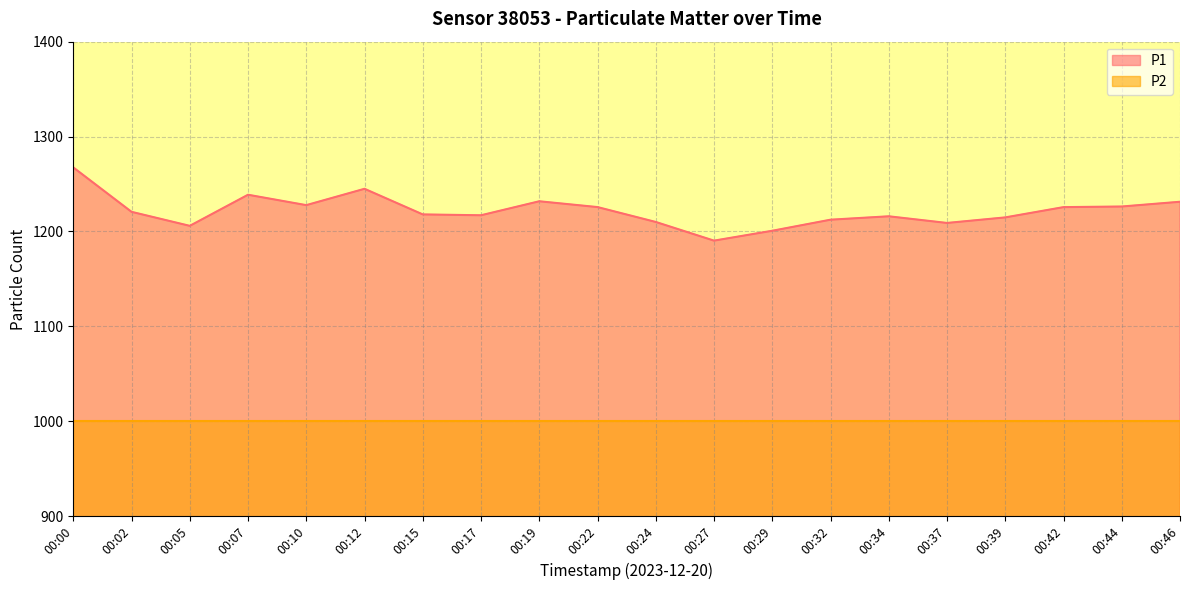

Between 00:05 and 00:02, which is larger?

00:02